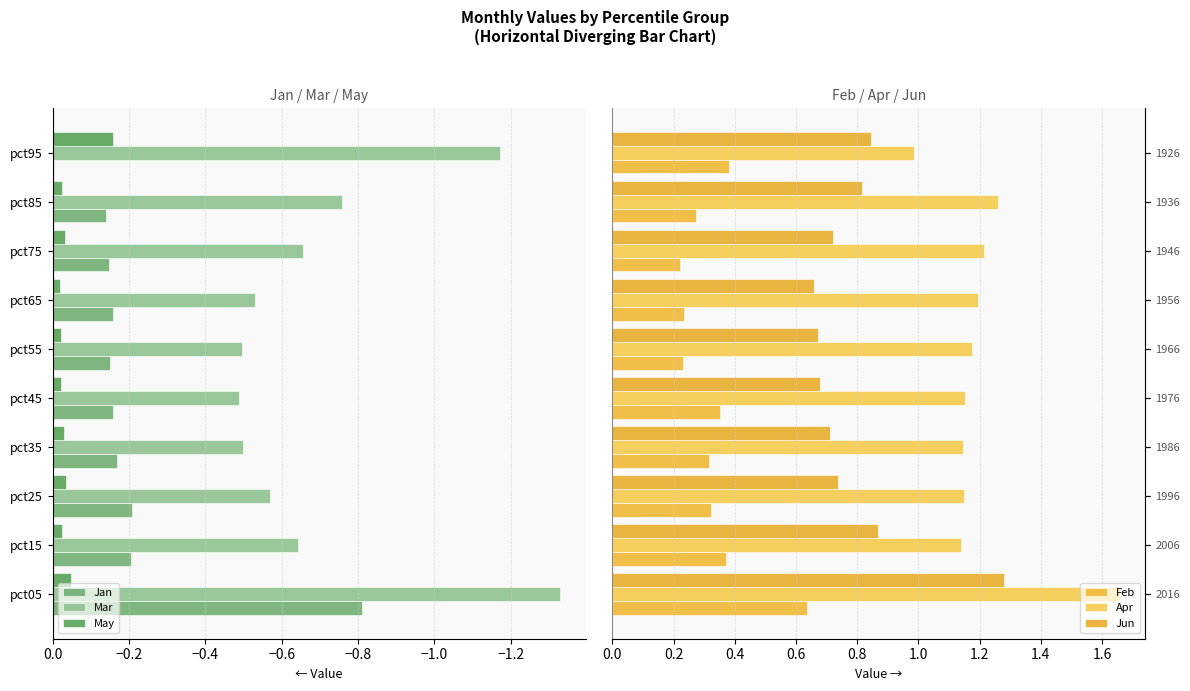

Rank the series at −0.6 from lowest to highest value.

Mar, Jan, May, Feb, Jun, Apr